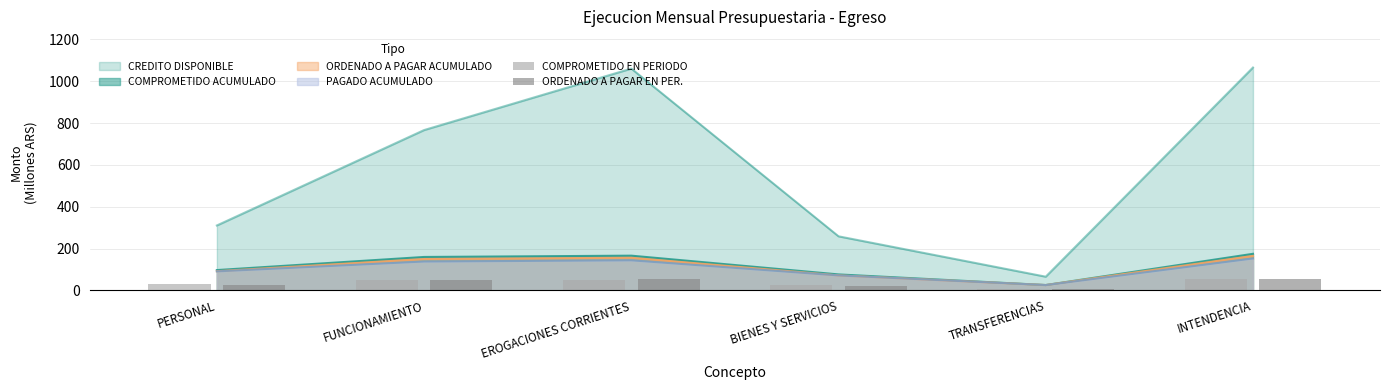

How many data points does each series have?

6